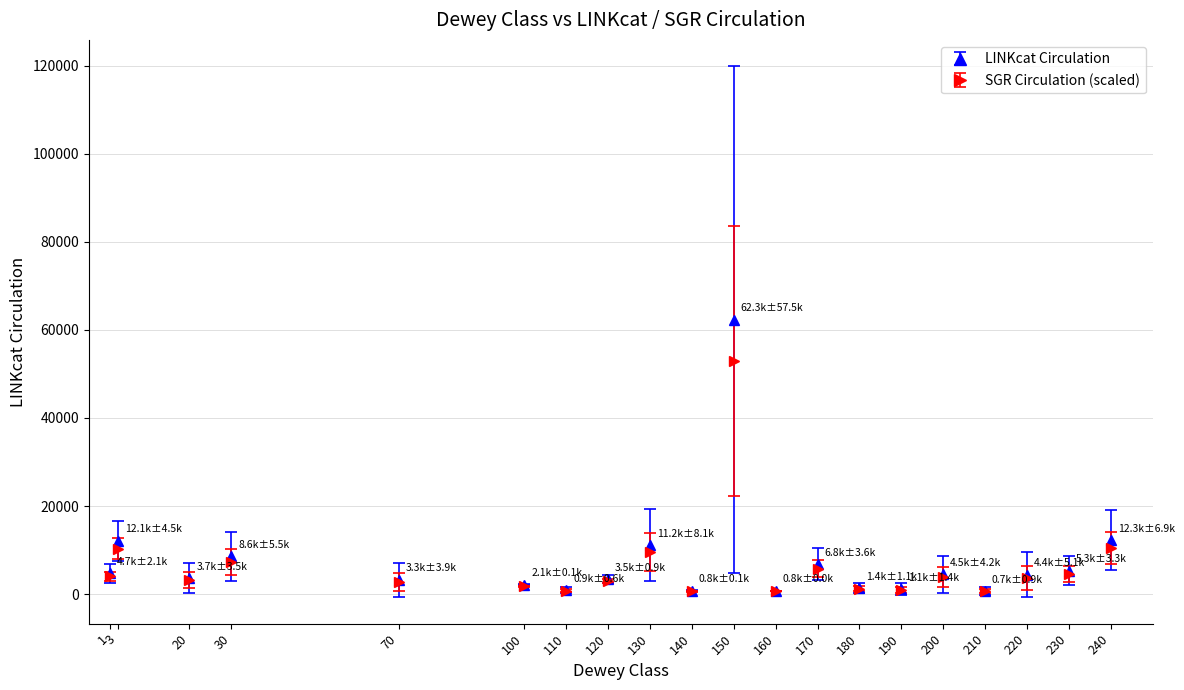

Which series has the largest range (max minus min)?

LINKcat Circulation